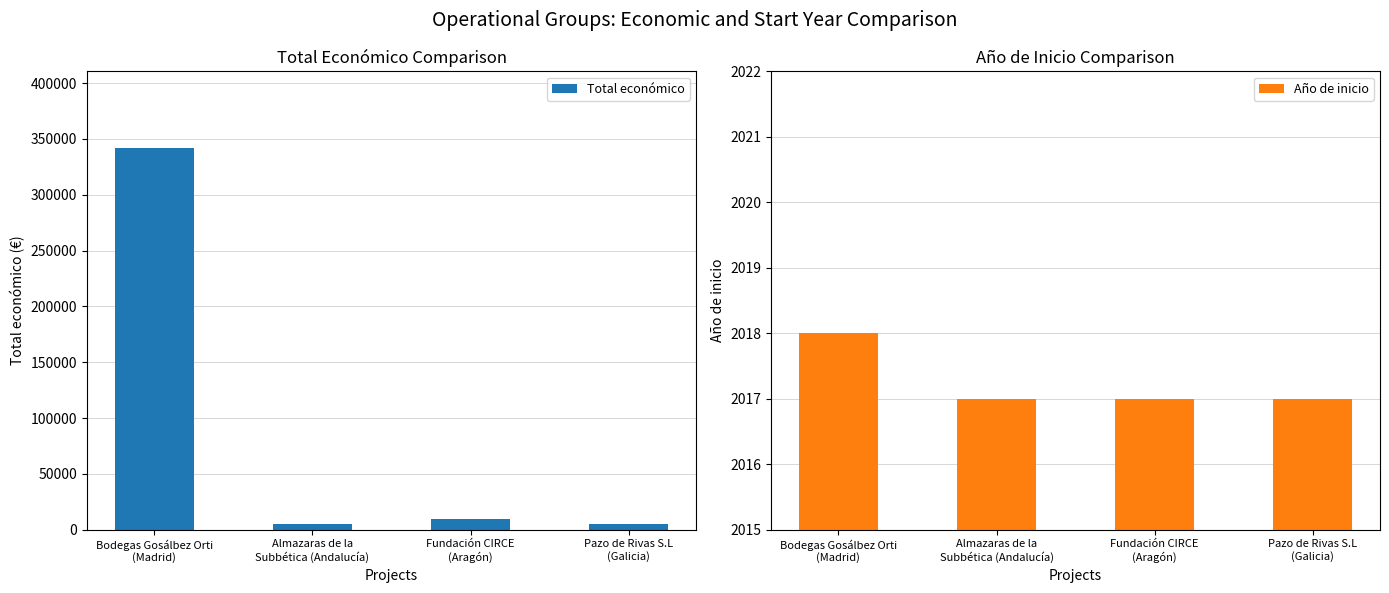

Reading left to right, transcribe all the data shown in this chart.

Total económico: 342118	4700	9832	4800
Año de inicio: 2018	2017	2017	2017